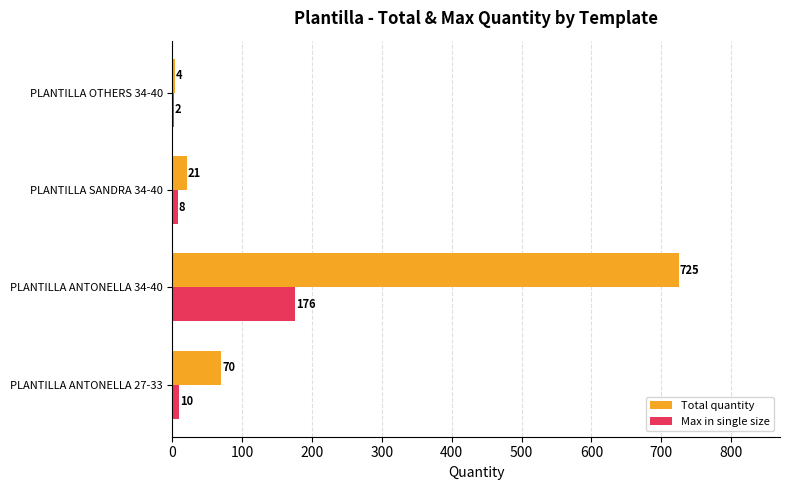

Which series has the largest total across all categories?

Total quantity